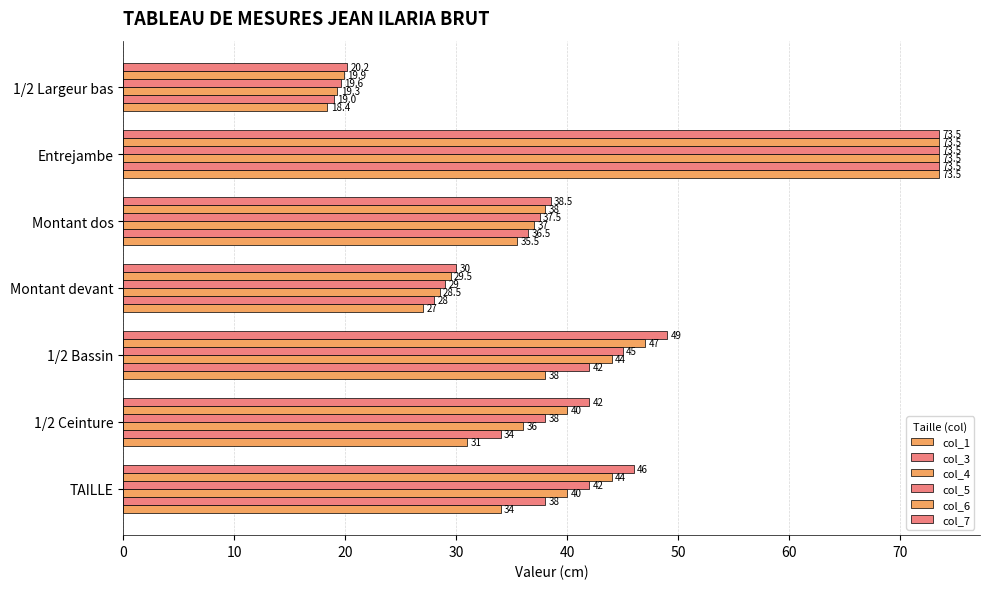

Count the number of categories in the chart.

7